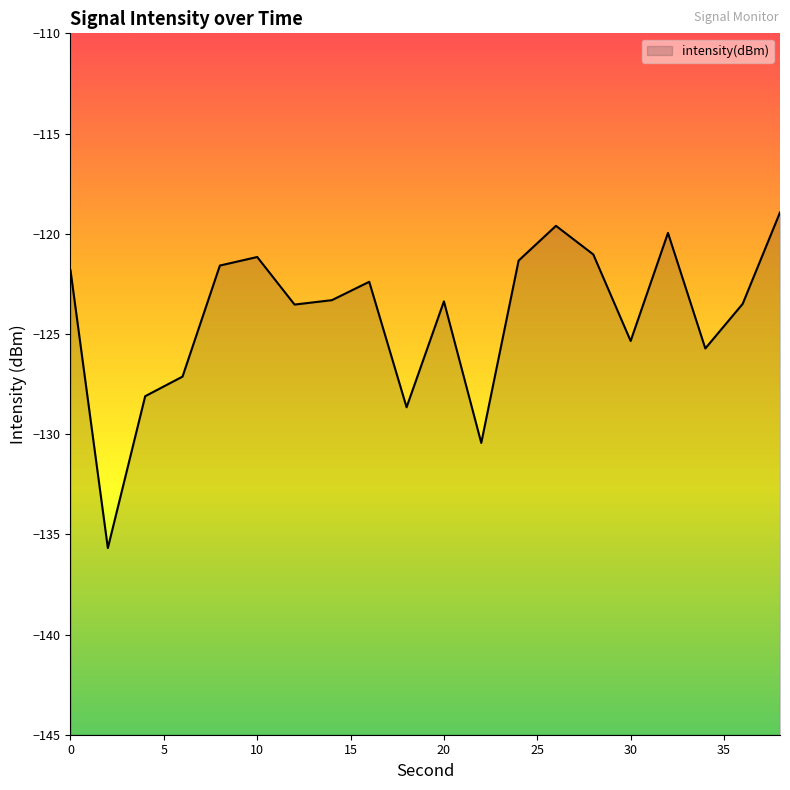

What is the approximate value at 2?

-135.7